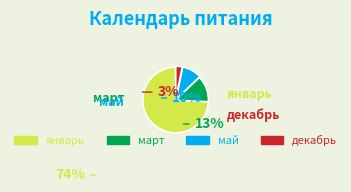

To the nearest percent, what portion does май represent?

10%